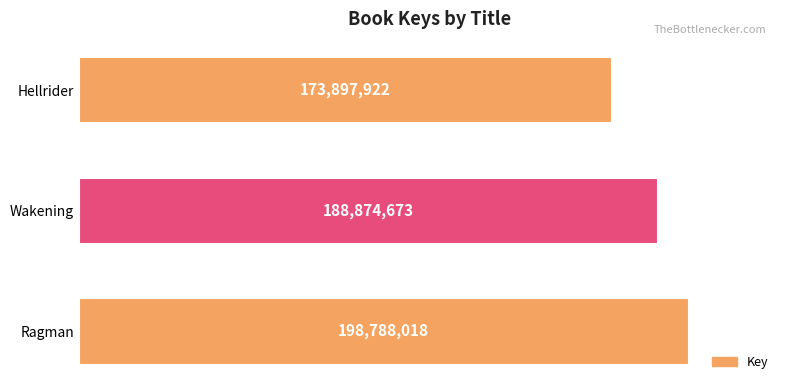

Are the bars horizontal?

Yes